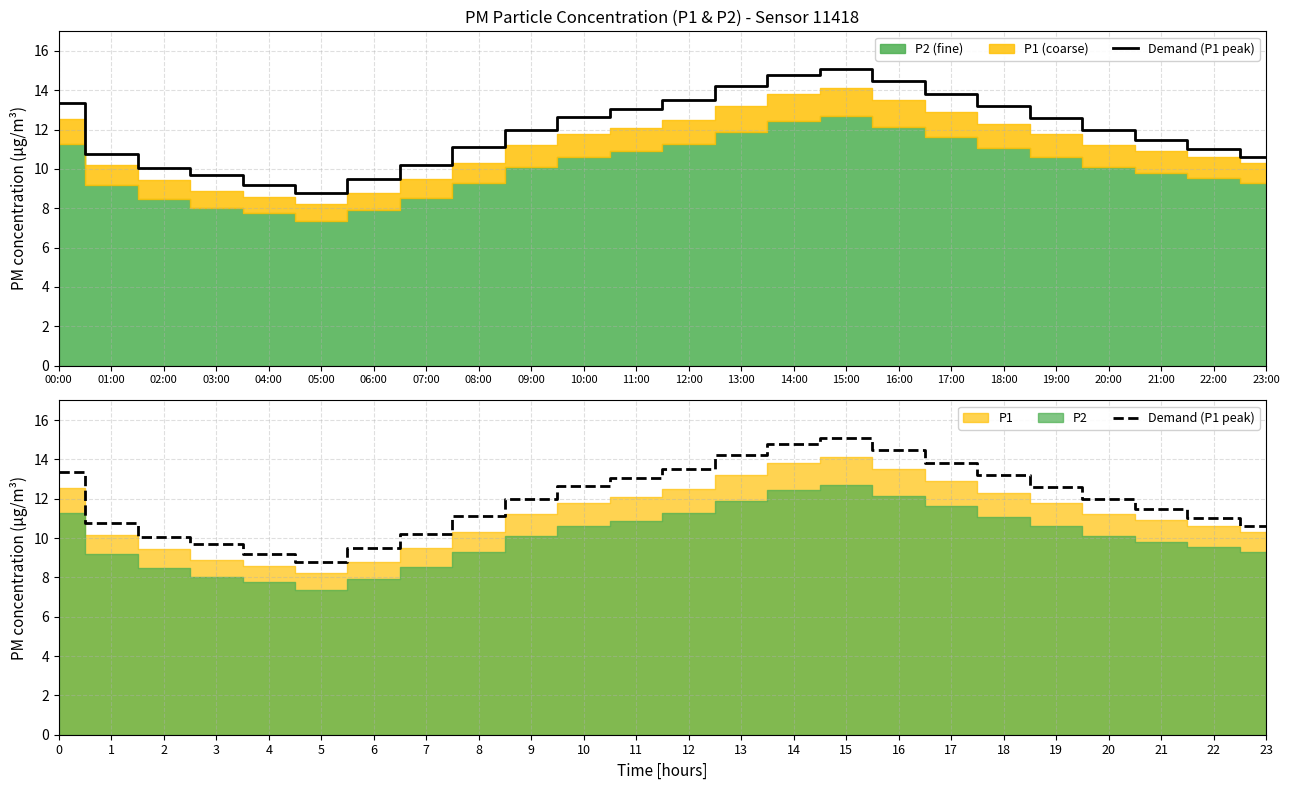

What is the sum of the values at 12 and 6?

23.0